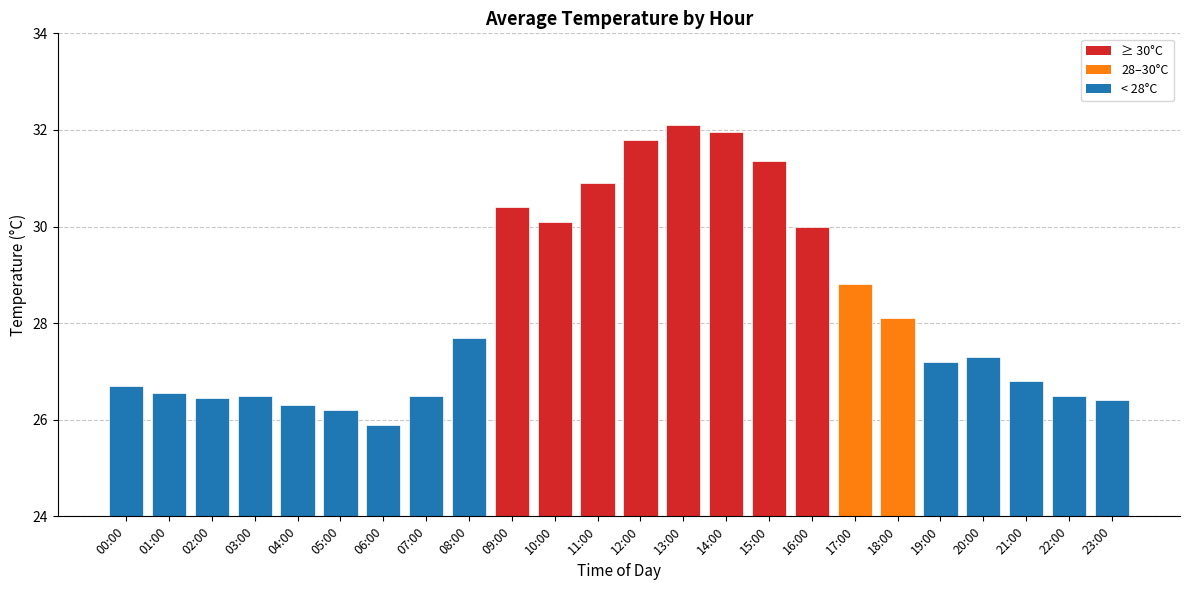

Where does the data first go above 27?

08:00